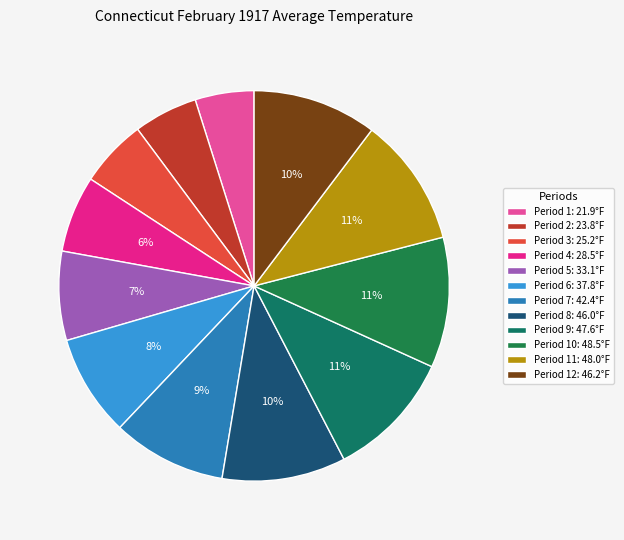

How many segments does this pie chart have?

12